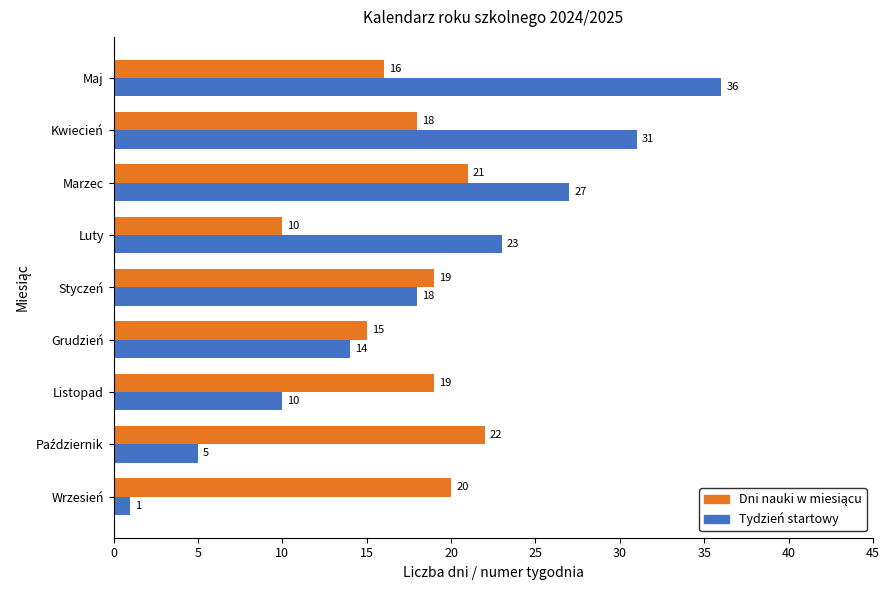

At which category does the chart reach its minimum across all series?

Wrzesień